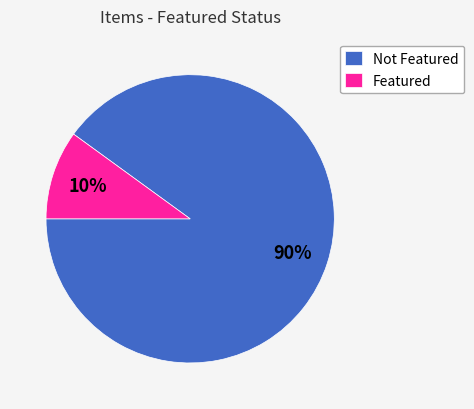

To the nearest percent, what is the combined percentage of Not Featured and Featured?

100%